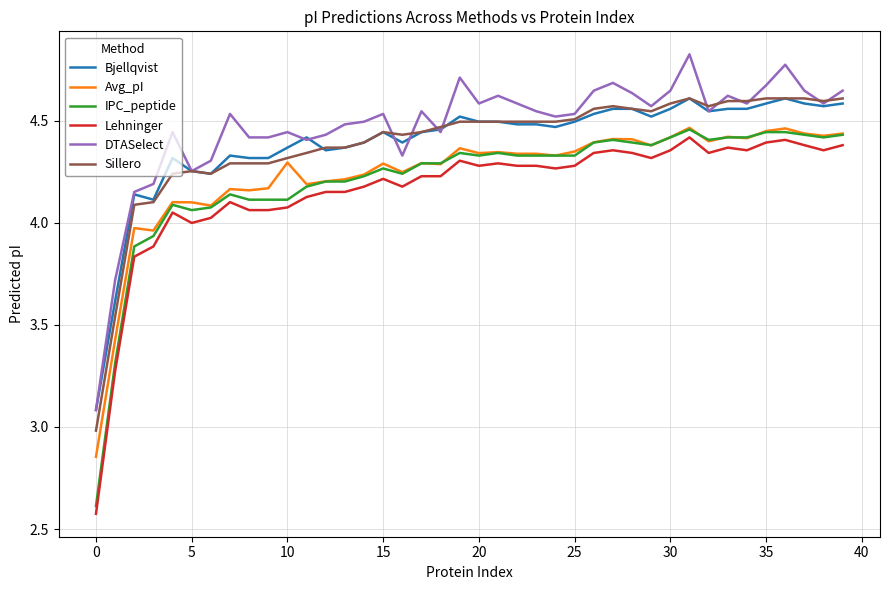

True or false: IPC_peptide and Lehninger intersect in this chart.

False